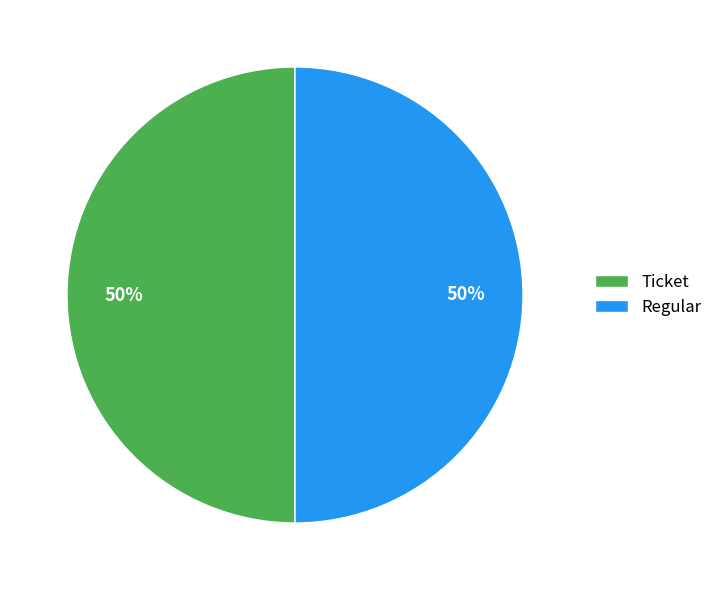

To the nearest percent, what is the average slice percentage?

50%